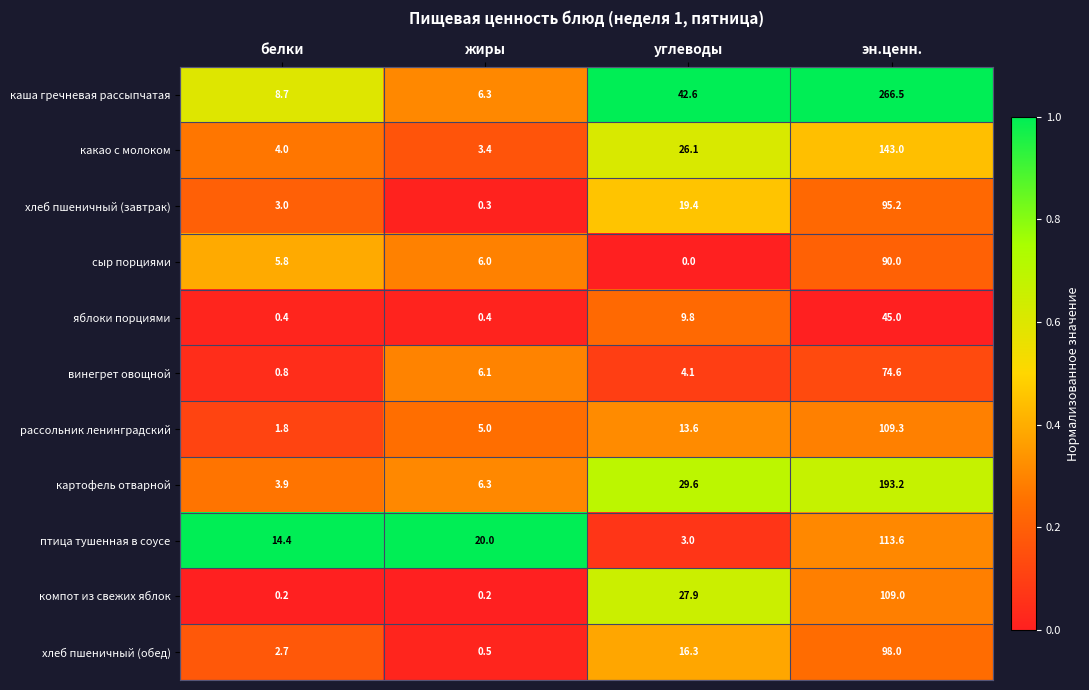

How many data points does each series have?

4